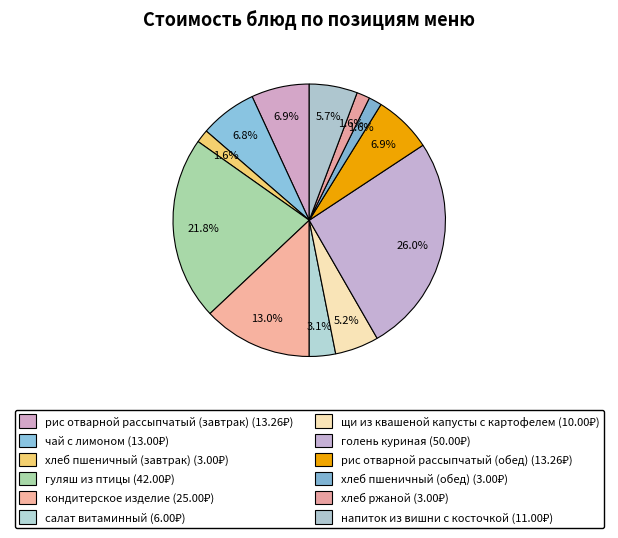

To the nearest percent, what portion does чай с лимоном represent?

7%